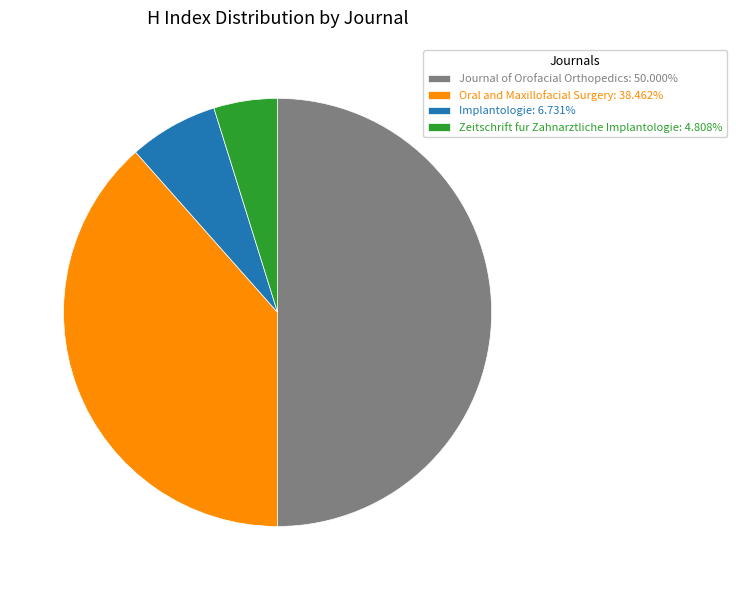

Do Oral and Maxillofacial Surgery and Zeitschrift fur Zahnarztliche Implantologie together represent more than half of the pie?

No